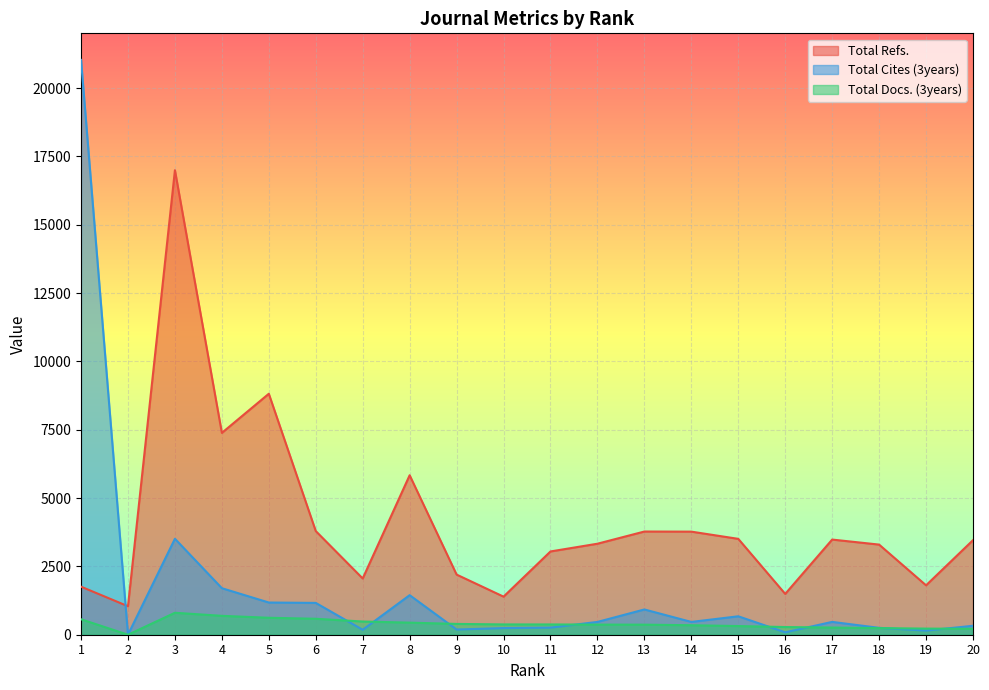

Where do Total Cites (3years) and Total Refs. first cross each other?

1 and 2